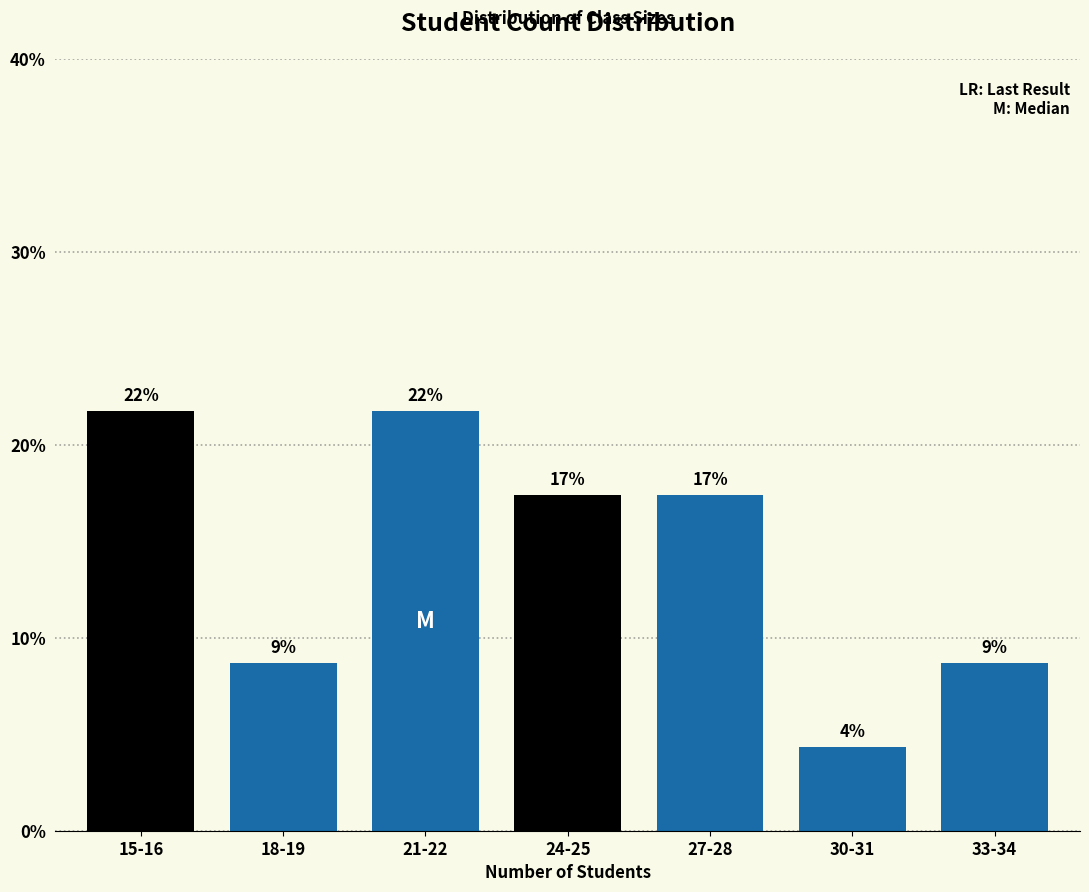

Are the bars horizontal?

No